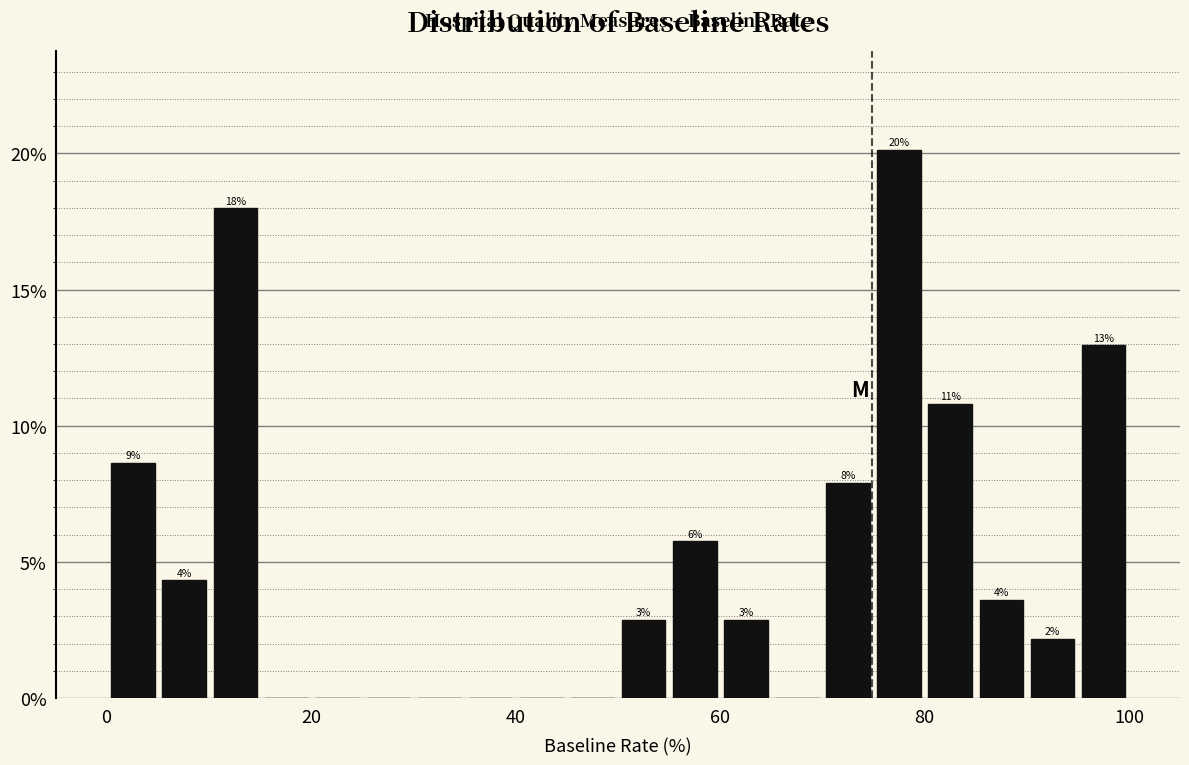

Around what value on the x-axis is the tallest bar? Give the approximate position of its centre, as read against the axis.

78